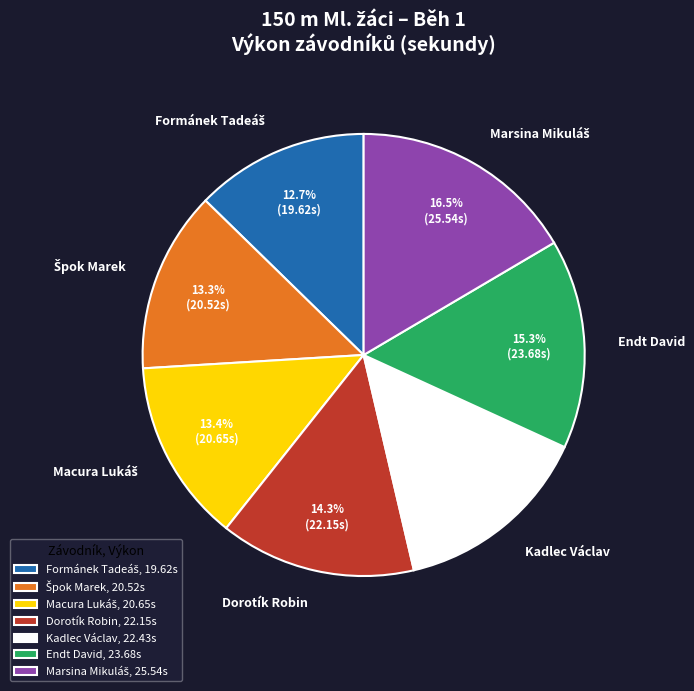

How many segments does this pie chart have?

7